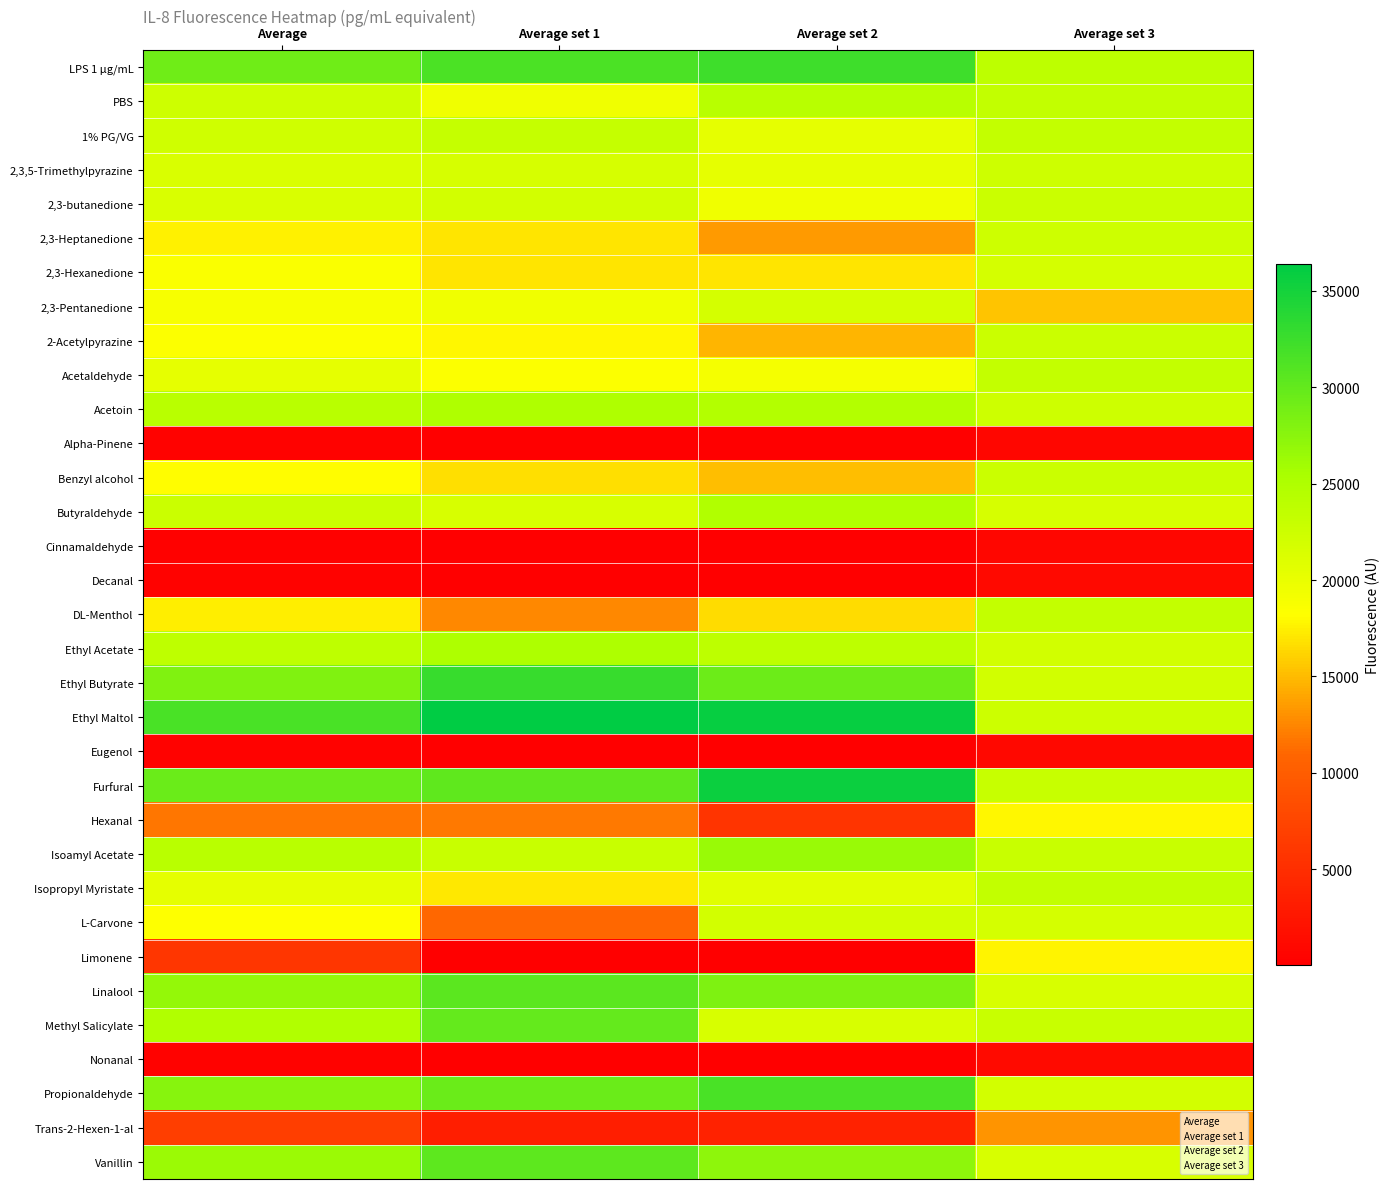

Reading left to right, what are all the values shown in this chart?

LPS 1 µg/mL: Average=29187.9	Average set 1=31452.4	Average set 2=32308.0	Average set 3=23803.3
PBS: Average=22340.6	Average set 1=19378.0	Average set 2=24307.3	Average set 3=23336.4
1% PG/VG: Average=22245.7	Average set 1=23169.7	Average set 2=20272.7	Average set 3=23294.8
2,3,5-Trimethylpyrazine: Average=21452.5	Average set 1=21643.9	Average set 2=20318.4	Average set 3=22395.1
2,3-butanedione: Average=21350.9	Average set 1=21937.0	Average set 2=19488.5	Average set 3=22627.3
2,3-Heptanedione: Average=17597.5	Average set 1=16971.0	Average set 2=13387.0	Average set 3=22434.4
2,3-Hexanedione: Average=18589.2	Average set 1=16935.3	Average set 2=16973.7	Average set 3=21858.5
2,3-Pentanedione: Average=18846.3	Average set 1=19363.1	Average set 2=21774.3	Average set 3=15401.5
2-Acetylpyrazine: Average=18440.5	Average set 1=17905.6	Average set 2=14708.2	Average set 3=22707.7
Acetaldehyde: Average=20229.8	Average set 1=18442.3	Average set 2=19002.6	Average set 3=23244.4
Acetoin: Average=24059.7	Average set 1=25022.9	Average set 2=24740.4	Average set 3=22415.8
Alpha-Pinene: Average=329.4	Average set 1=108.9	Average set 2=60.8	Average set 3=818.6
Benzyl alcohol: Average=18164.7	Average set 1=16719.5	Average set 2=15118.7	Average set 3=22655.9
Butyraldehyde: Average=22717.4	Average set 1=21591.7	Average set 2=24809.8	Average set 3=21750.8
Cinnamaldehyde: Average=293.6	Average set 1=53.5	Average set 2=34.2	Average set 3=793.2
Decanal: Average=388.6	Average set 1=79.0	Average set 2=52.7	Average set 3=1034.2
DL-Menthol: Average=17492.0	Average set 1=12662.1	Average set 2=16598.0	Average set 3=23215.8
Ethyl Acetate: Average=23670.7	Average set 1=25092.8	Average set 2=23808.4	Average set 3=22111.0
Ethyl Butyrate: Average=28089.3	Average set 1=32730.5	Average set 2=29427.0	Average set 3=22110.3
Ethyl Maltol: Average=31633.2	Average set 1=36392.2	Average set 2=35926.6	Average set 3=22580.9
Eugenol: Average=353.9	Average set 1=67.0	Average set 2=50.1	Average set 3=944.4
Furfural: Average=29572.3	Average set 1=30164.6	Average set 2=35621.5	Average set 3=22930.6
Hexanal: Average=11810.9	Average set 1=11925.4	Average set 2=5609.4	Average set 3=17898.0
Isoamyl Acetate: Average=24087.5	Average set 1=22822.1	Average set 2=26591.6	Average set 3=22849.0
Isopropyl Myristate: Average=20462.3	Average set 1=17171.4	Average set 2=20808.4	Average set 3=23407.2
L-Carvone: Average=18261.1	Average set 1=10979.7	Average set 2=21962.6	Average set 3=21840.8
Limonene: Average=5987.6	Average set 1=77.2	Average set 2=121.4	Average set 3=17764.1
Linalool: Average=26745.0	Average set 1=30475.6	Average set 2=28266.9	Average set 3=21492.5
Methyl Salicylate: Average=24748.5	Average set 1=29953.4	Average set 2=21493.8	Average set 3=22798.3
Nonanal: Average=455.8	Average set 1=100.9	Average set 2=69.9	Average set 3=1196.7
Propionaldehyde: Average=27711.9	Average set 1=29493.1	Average set 2=31664.7	Average set 3=21977.9
Trans-2-Hexen-1-al: Average=6838.9	Average set 1=3439.5	Average set 2=3840.6	Average set 3=13236.5
Vanillin: Average=26368.0	Average set 1=30348.2	Average set 2=27250.5	Average set 3=21505.2